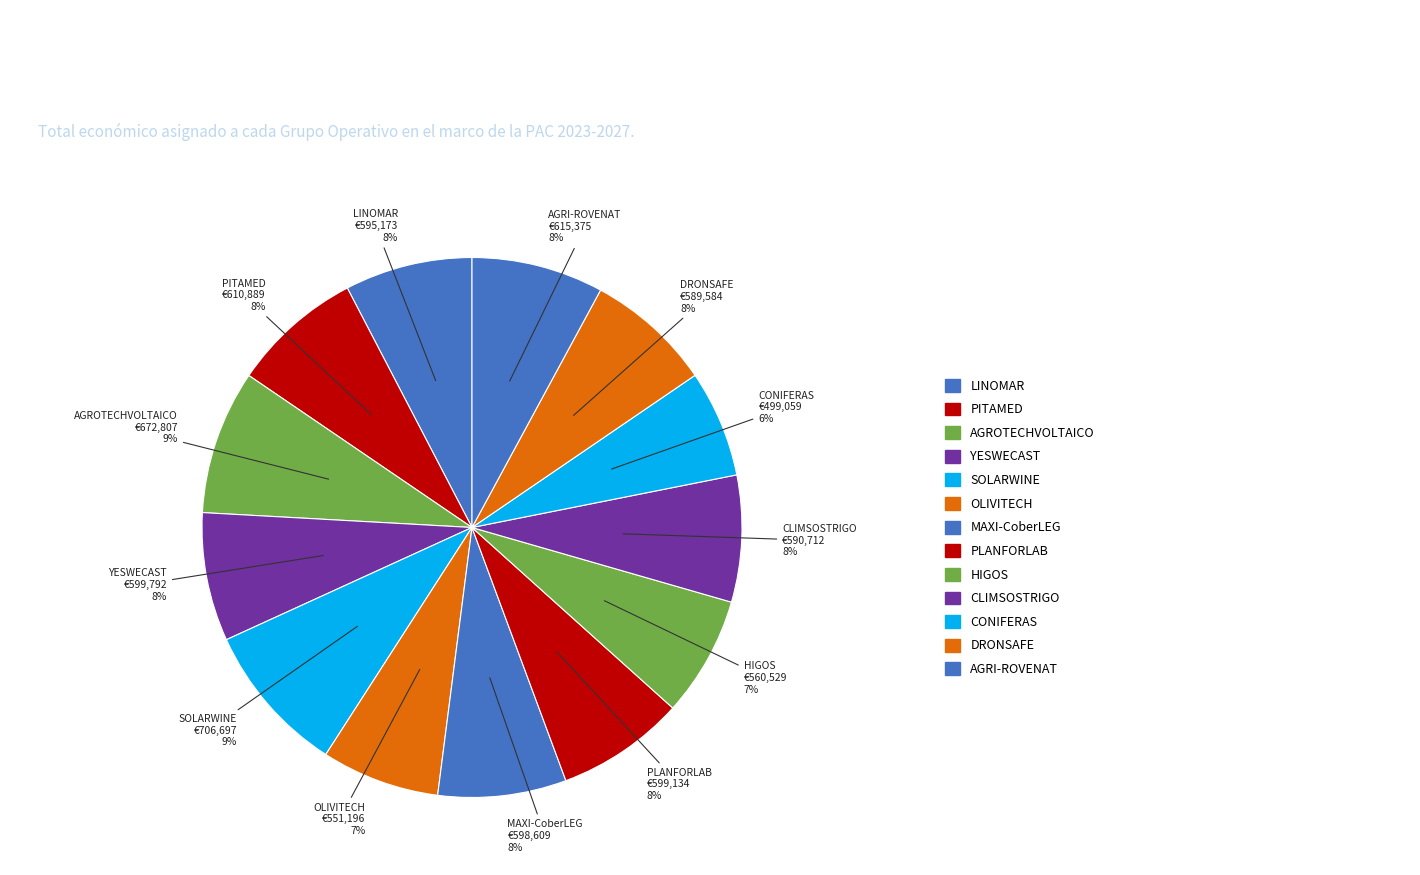

Does SOLARWINE represent more than half of the total?

No